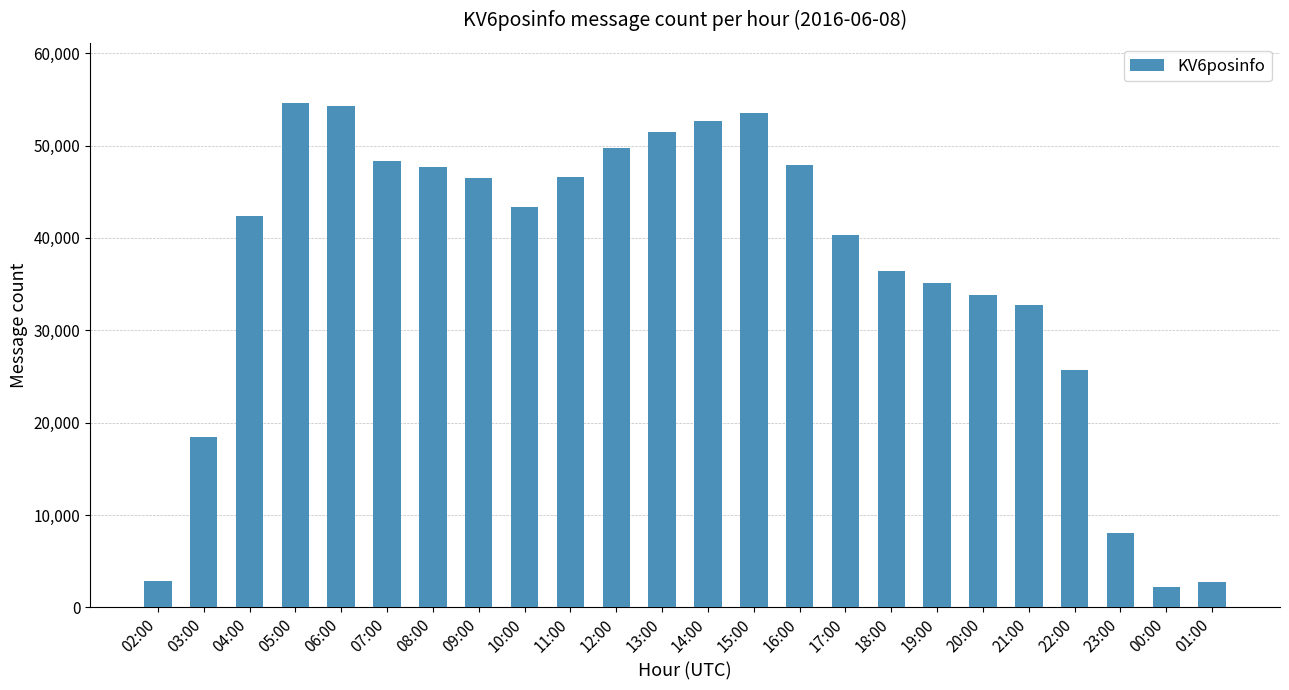

What is the label of the 8th bar from the right?

18:00